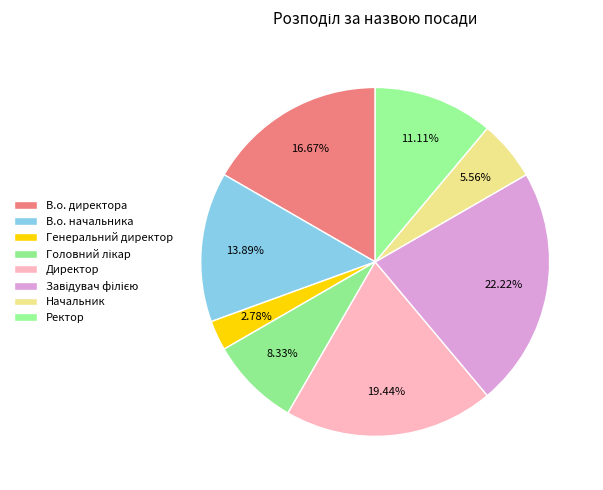

What percentage is the Головний лікар slice, to the nearest percent?

8%